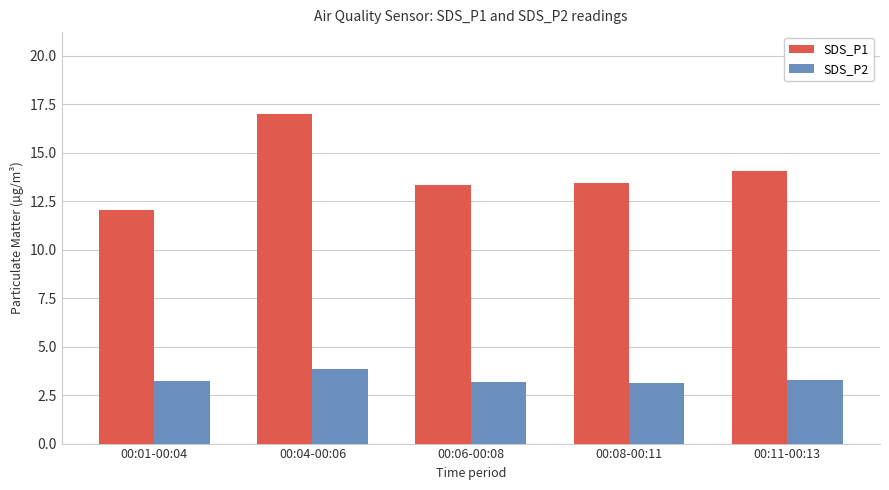

At which label does SDS_P1 reach its minimum?

00:01-00:04